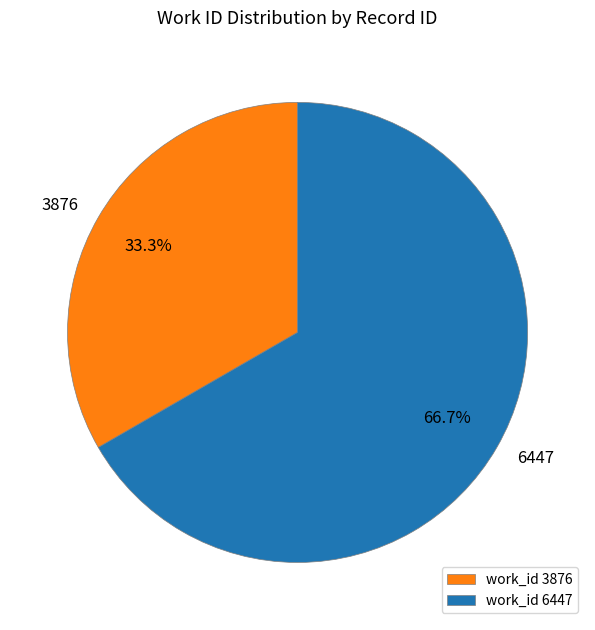

To the nearest percent, what is the difference between the largest and smallest slice percentages?

33%